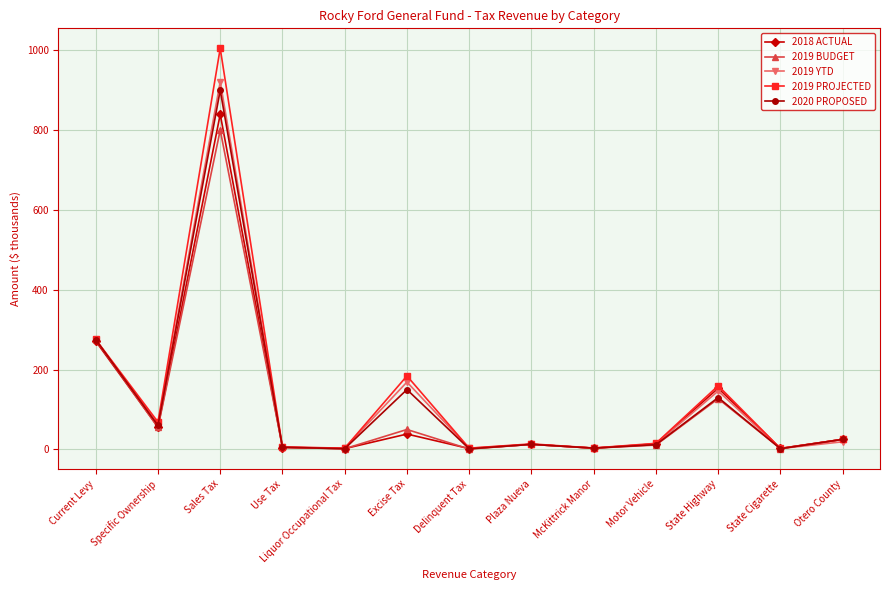

Which series changed the most between McKittrick Manor and State Highway?

2019 PROJECTED